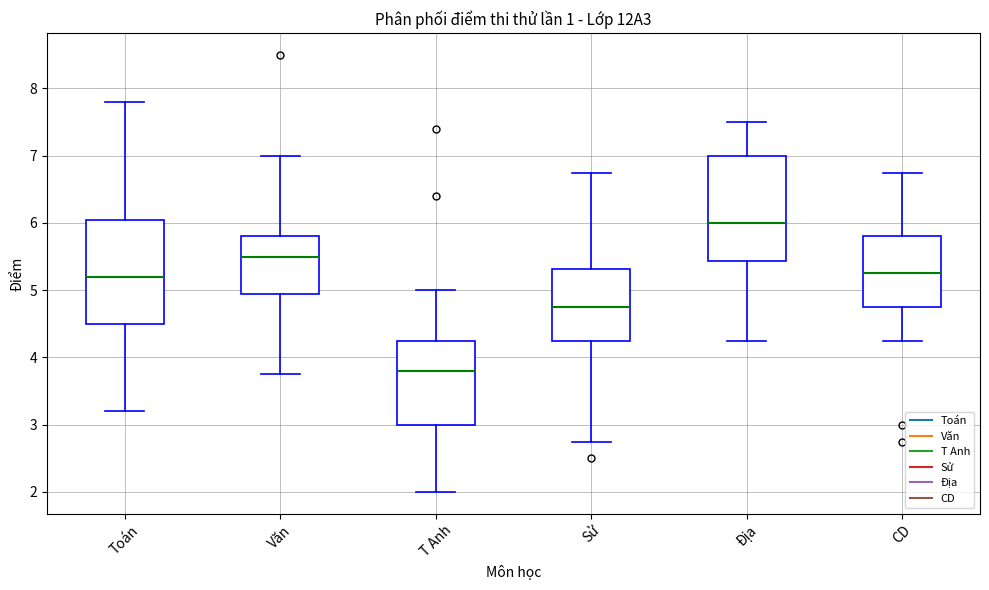

Reading left to right, transcribe this box plot: for each box, give where its median line is, the range the box spans, and where its two whiskers end, as read against the y-axis. The values are not printed on the chart, so give them approximately, as read against the axis.

Toán: median 5.2, box 4.5 to 6.1, whiskers 3.2 to 7.8
Văn: median 5.5, box 4.9 to 5.8, whiskers 3.8 to 7.0
T Anh: median 3.8, box 3.0 to 4.3, whiskers 2.0 to 5.0
Sử: median 4.8, box 4.3 to 5.3, whiskers 2.8 to 6.8
Địa: median 6.0, box 5.4 to 7.0, whiskers 4.3 to 7.5
CD: median 5.3, box 4.8 to 5.8, whiskers 4.3 to 6.8